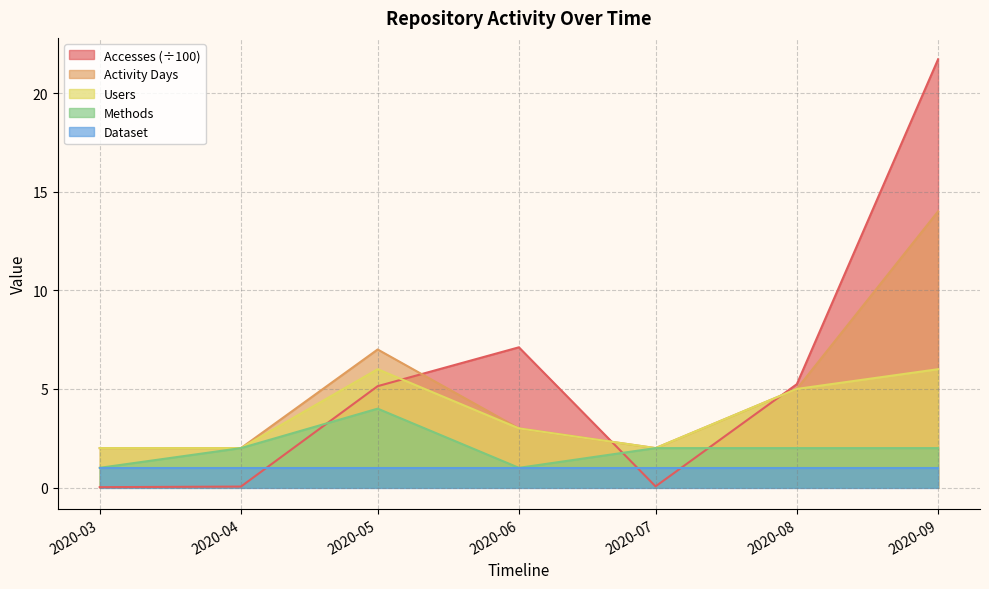

List the series in order of their peak value, lowest first.

Dataset, Methods, Users, Activity Days, Accesses (÷100)